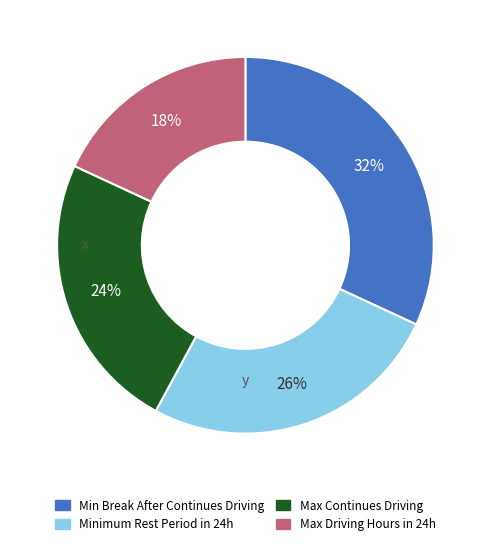

Is there any slice that represents more than half of the pie?

No